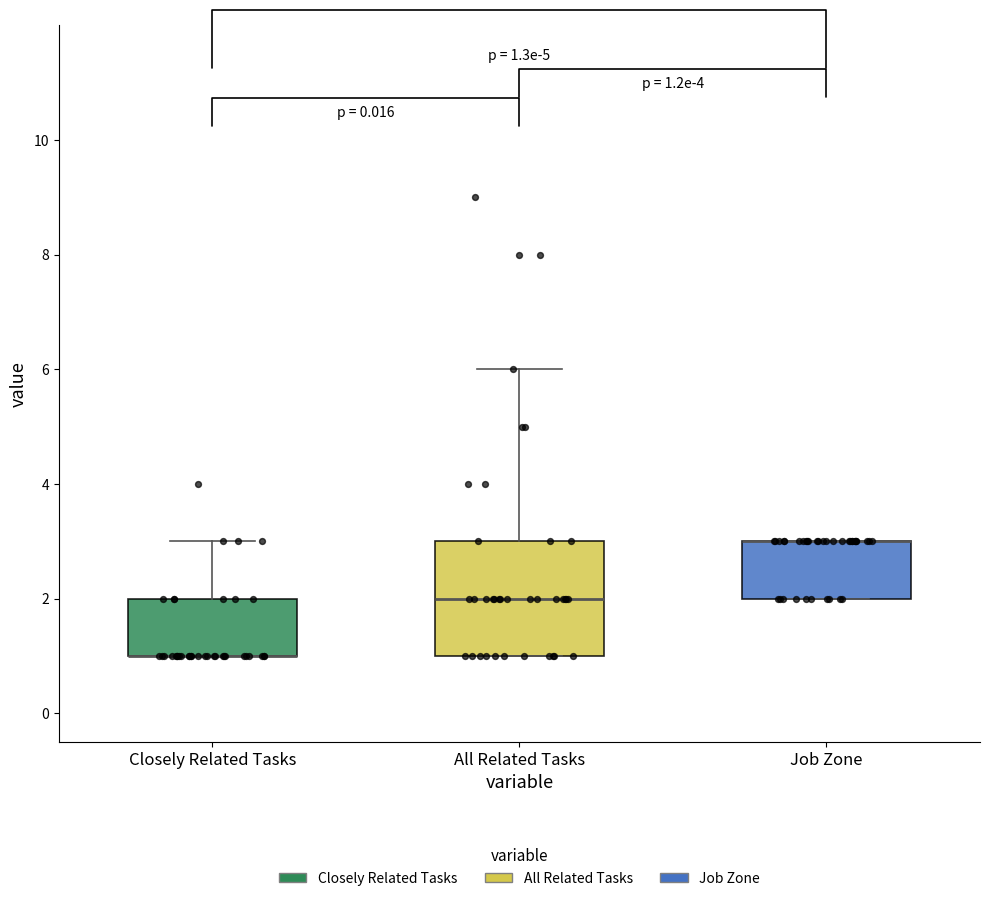

Comparing the boxes themselves (not the whiskers), which one is the tallest?

All Related Tasks